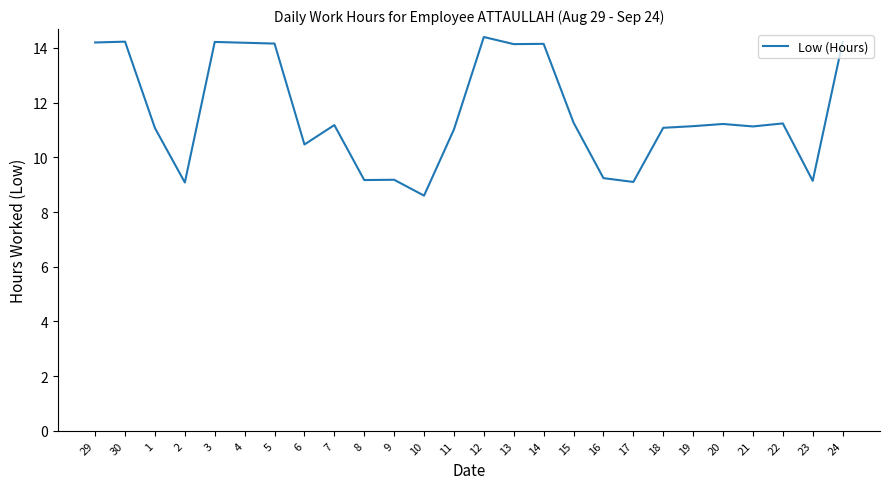

What position from the right is 10?

15